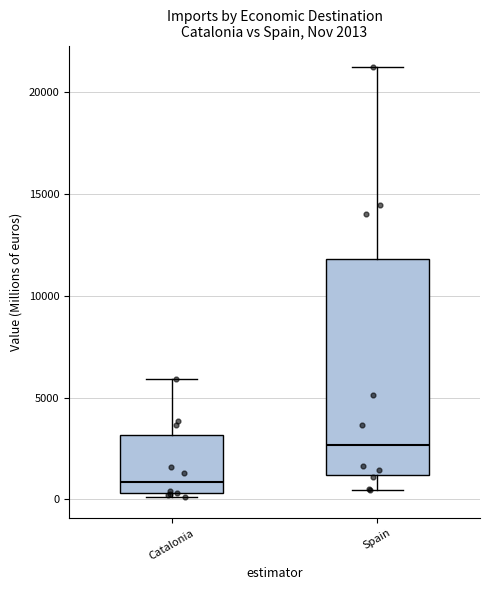

Comparing the boxes themselves (not the whiskers), which one is the tallest?

Spain